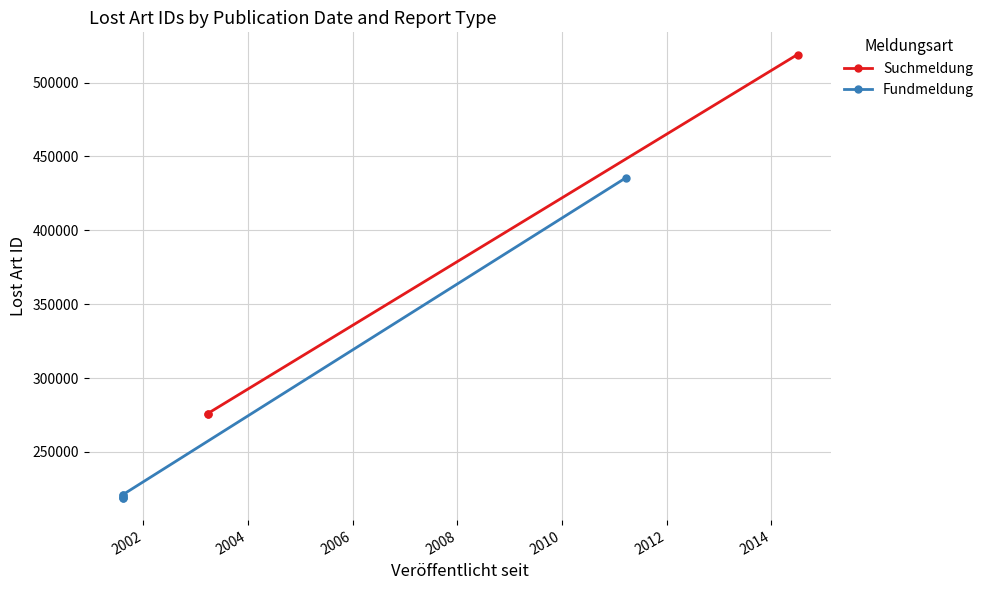

The value at 2000 is 352681. True or false?

False